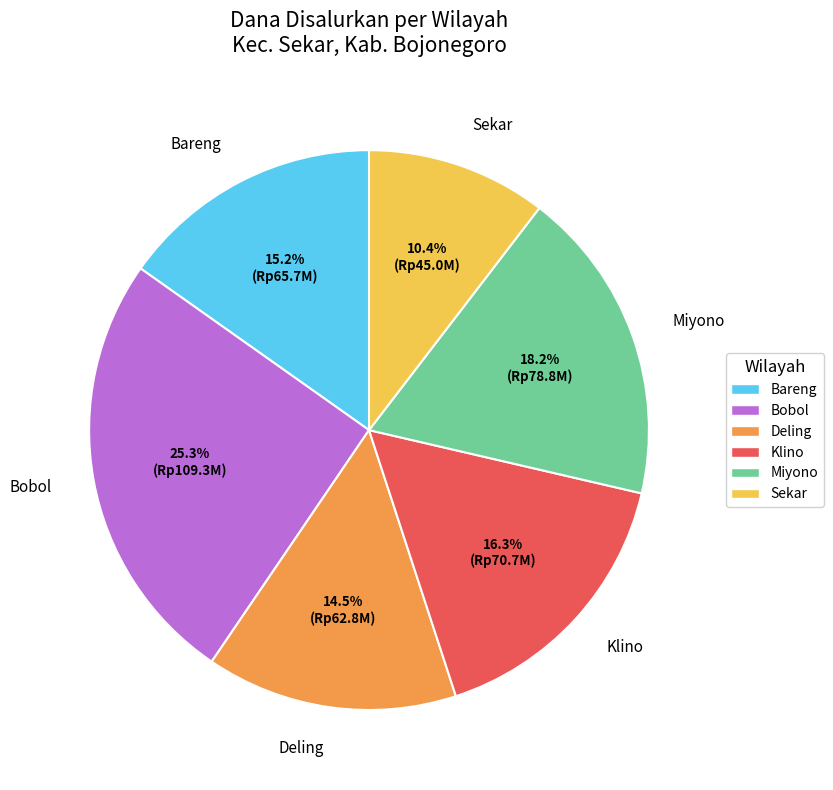

Is there a majority slice in this chart?

No